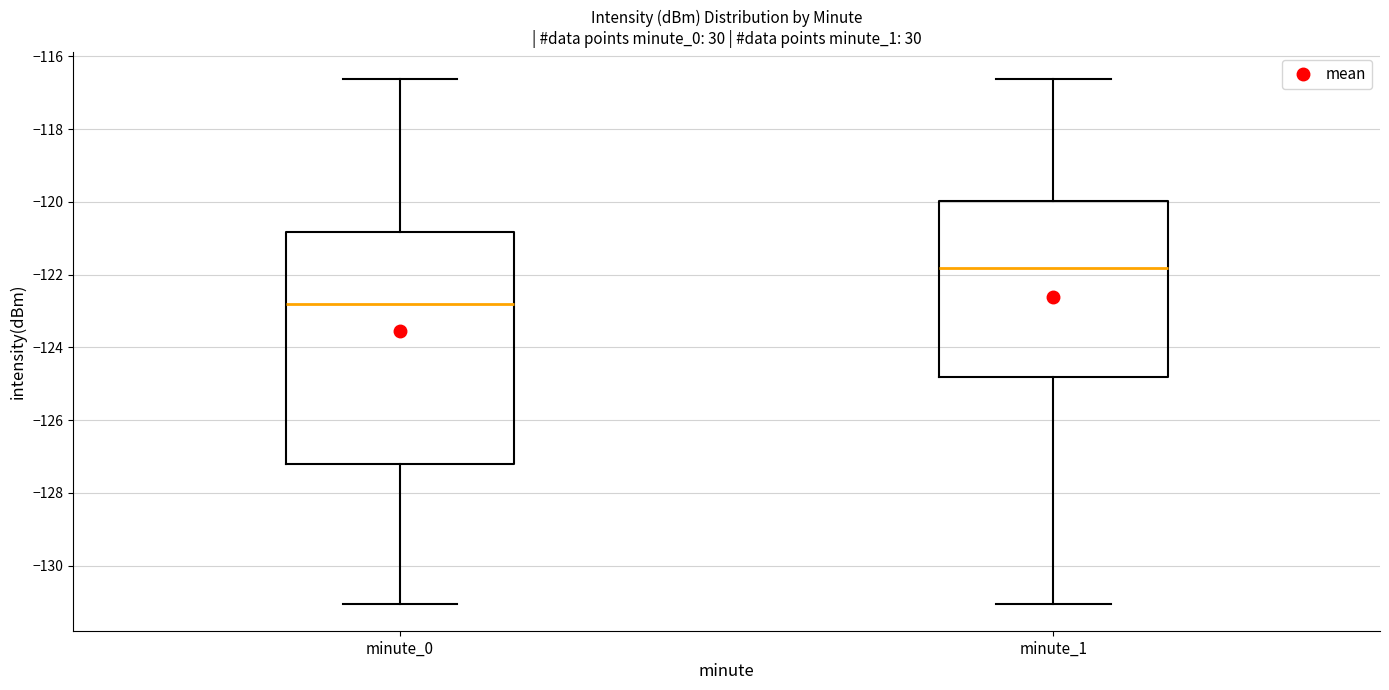

Which box has the highest median line?

minute_1